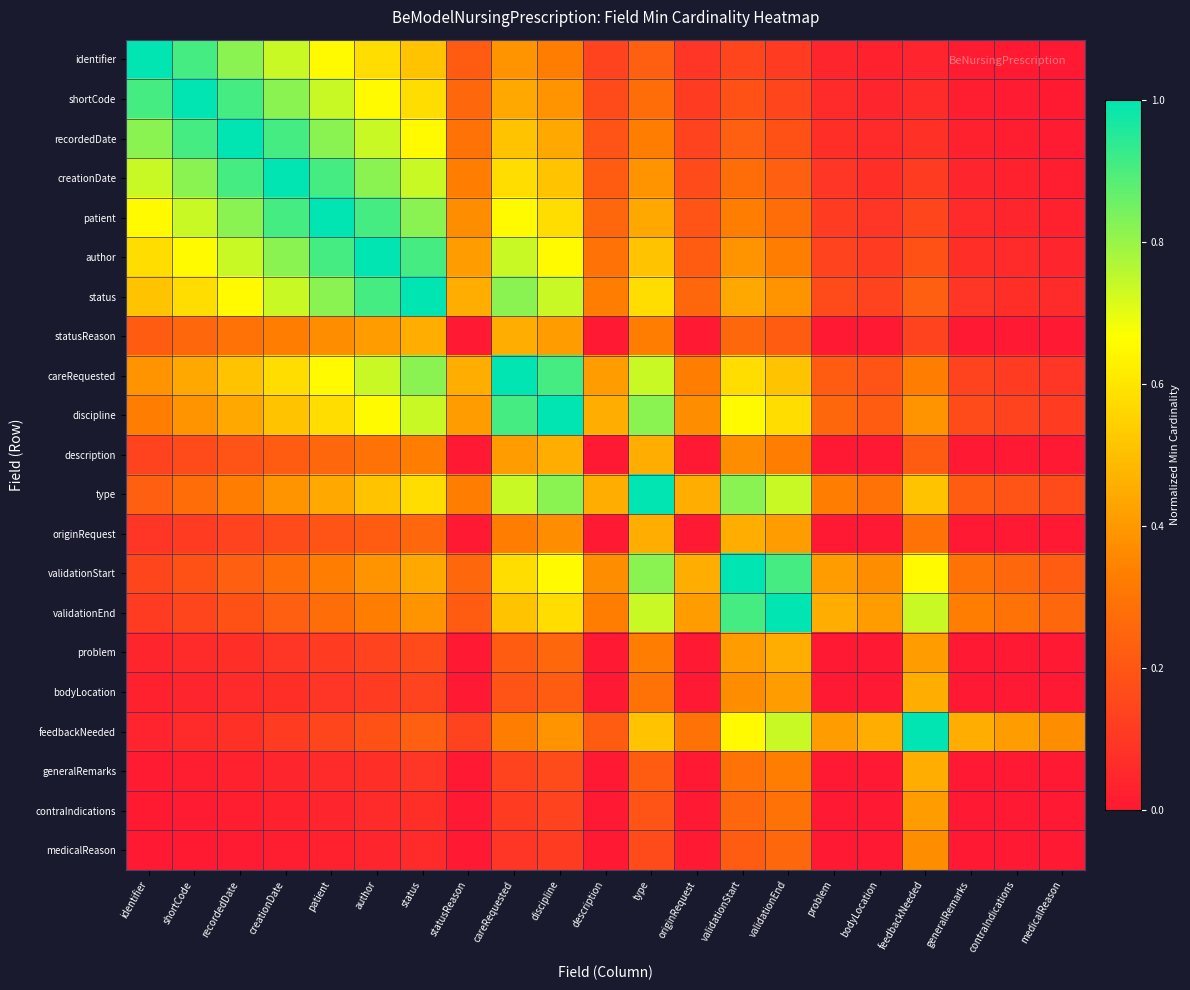

Between type and recordedDate, which is larger?

recordedDate